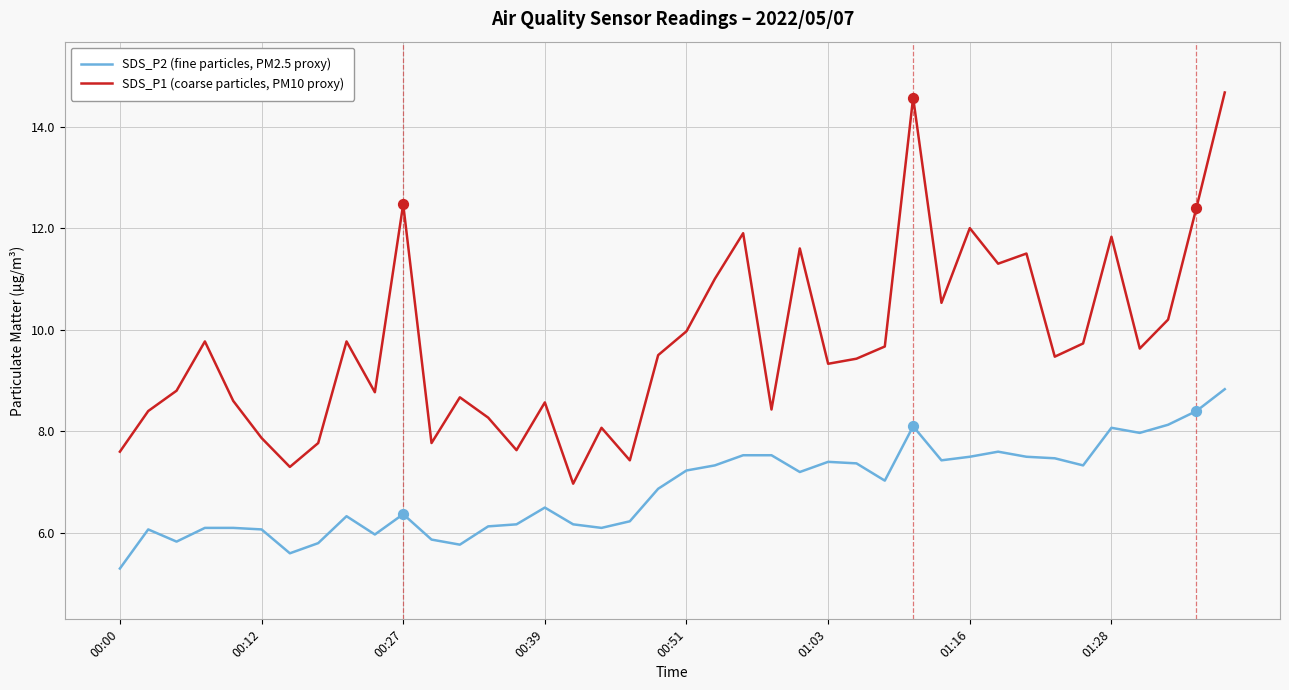

At how many categories does at least one series exceed 6?

40